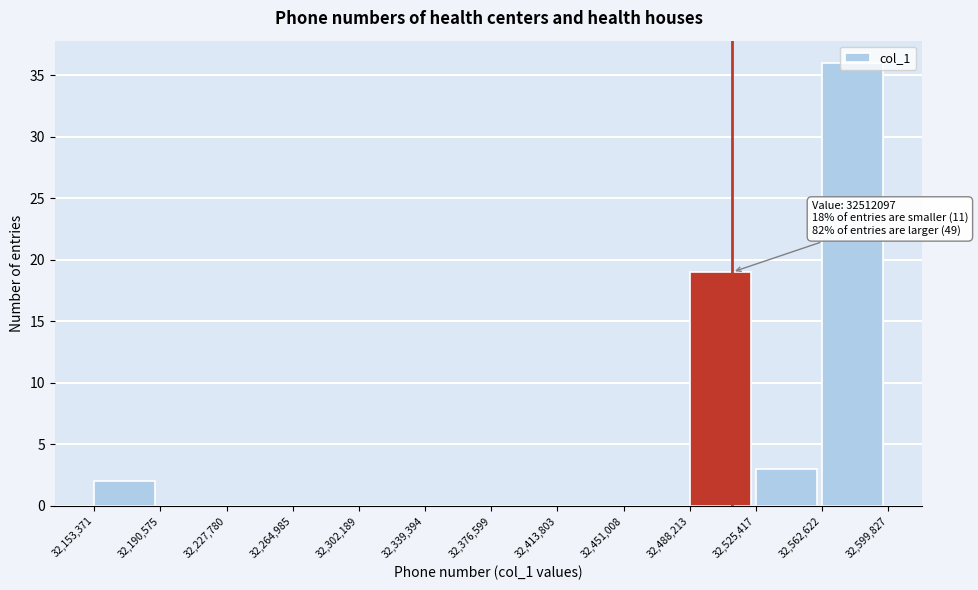

Over which range of the x-axis is the bar tallest?

32,562,622 to 32,599,827